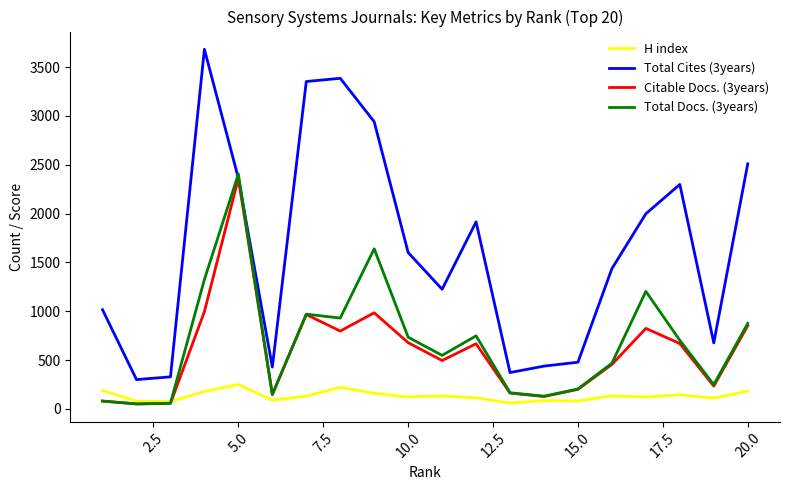

Rank the series by their maximum value, from lowest to highest.

H index, Citable Docs. (3years), Total Docs. (3years), Total Cites (3years)